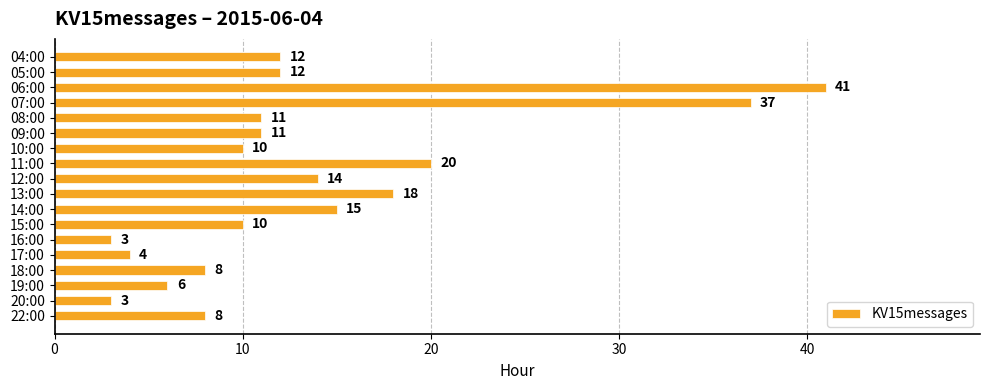

What is the label of the 1st bar from the top?

04:00